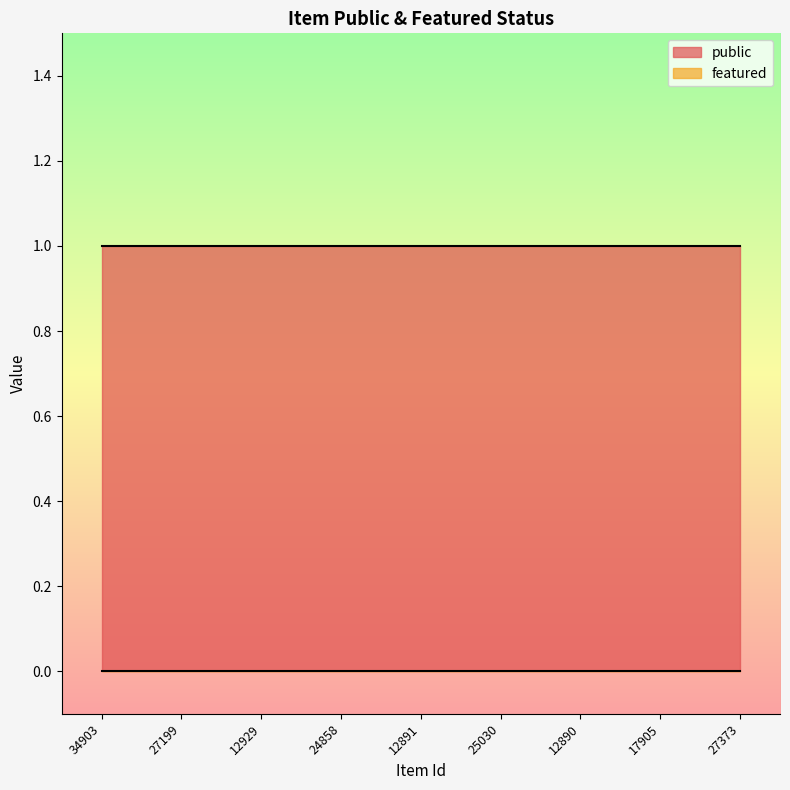

Rank the series at 34903 from lowest to highest value.

featured, public